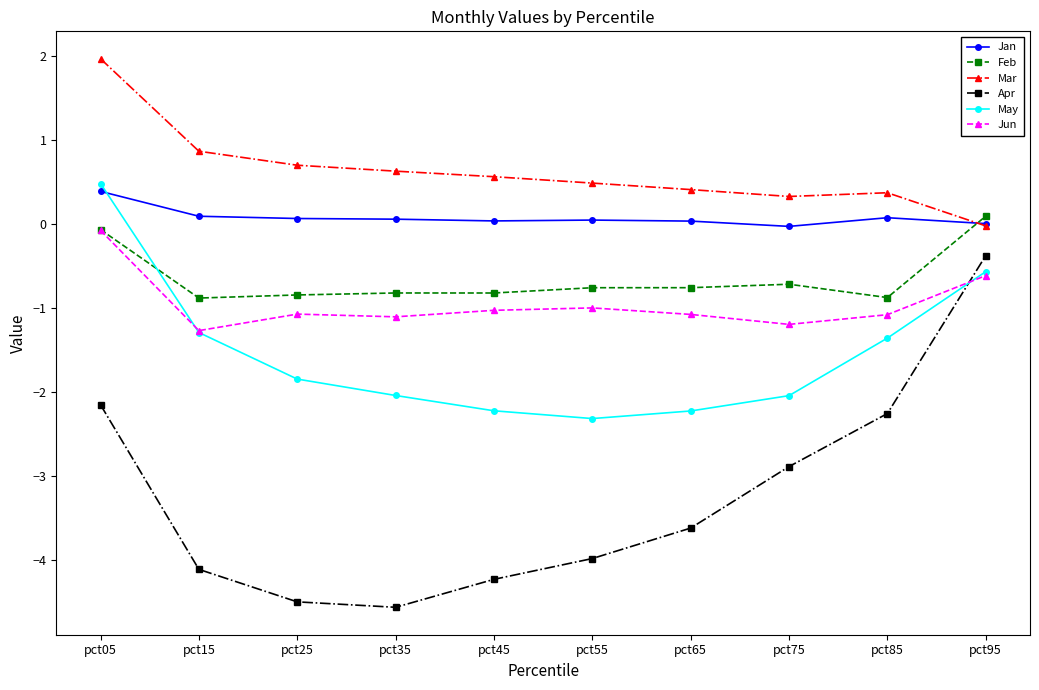

How many lines are shown in the chart?

6